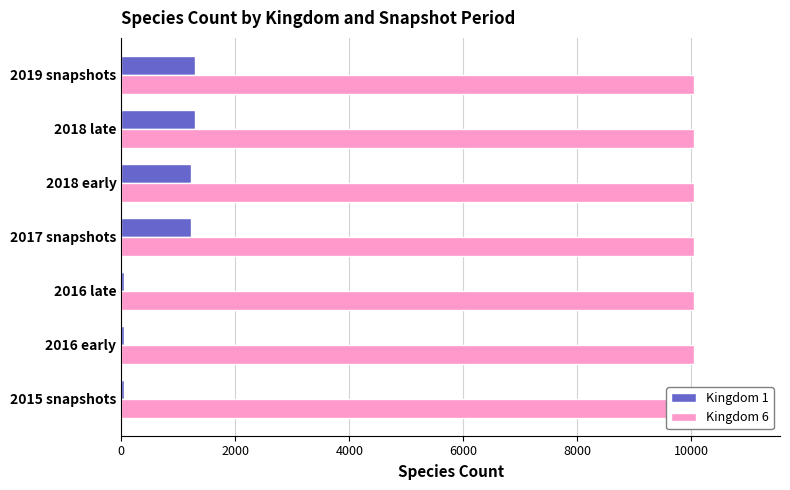

What are all the series names shown in the legend?

Kingdom 1, Kingdom 6